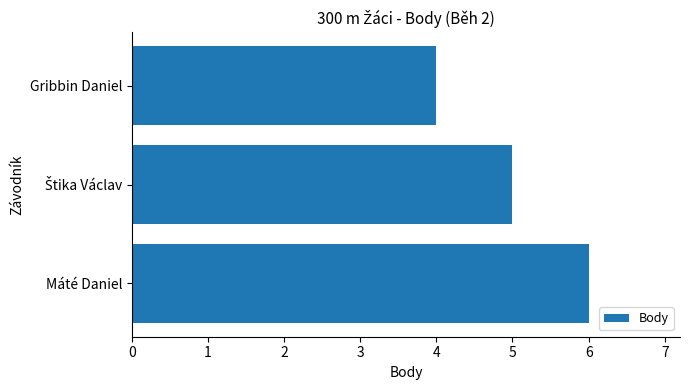

Count the values in the range 4 to 6.

3